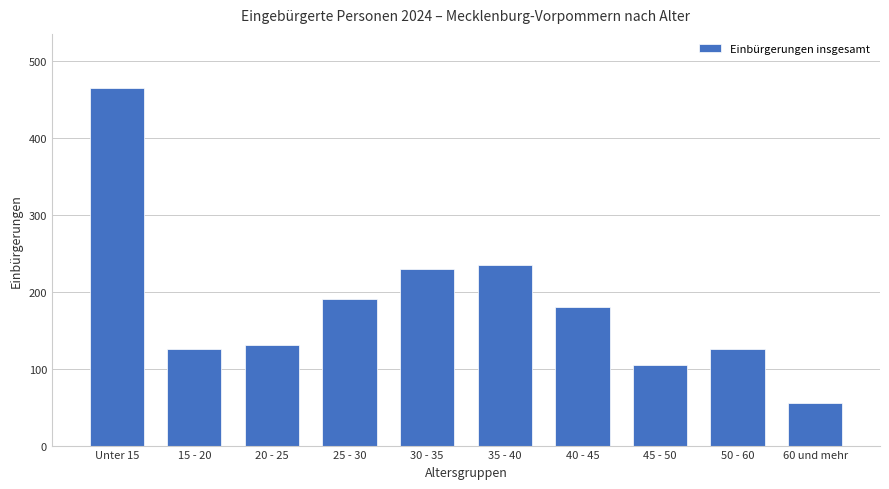

Where is the data nearest to the value 260?

35 - 40